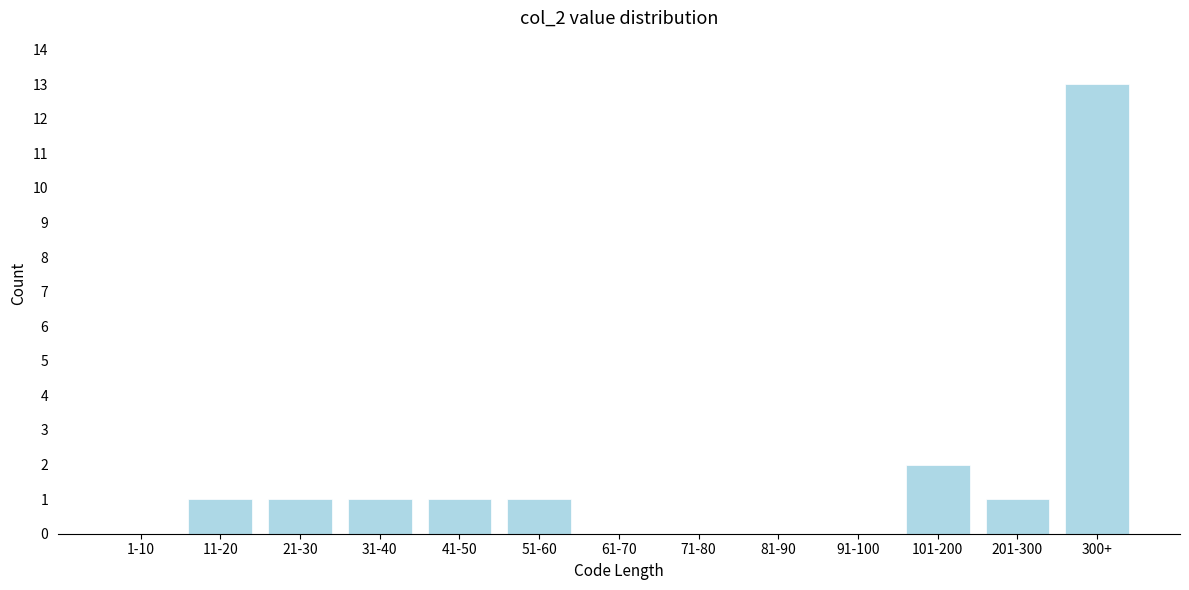

Reading right to left, extract all data points from this chart.

300+=13	201-300=1	101-200=2	91-100=0	81-90=0	71-80=0	61-70=0	51-60=1	41-50=1	31-40=1	21-30=1	11-20=1	1-10=0